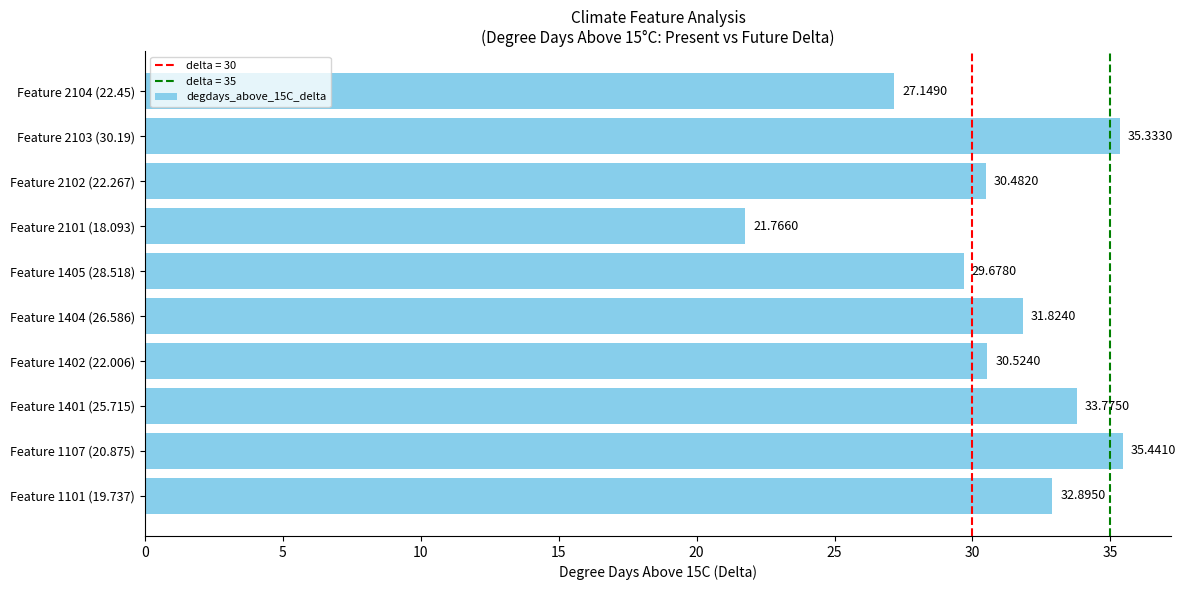

Rank the categories by value from lowest to highest.

Feature 2101 (18.093), Feature 2104 (22.45), Feature 1405 (28.518), Feature 2102 (22.267), Feature 1402 (22.006), Feature 1404 (26.586), Feature 1101 (19.737), Feature 1401 (25.715), Feature 2103 (30.19), Feature 1107 (20.875)